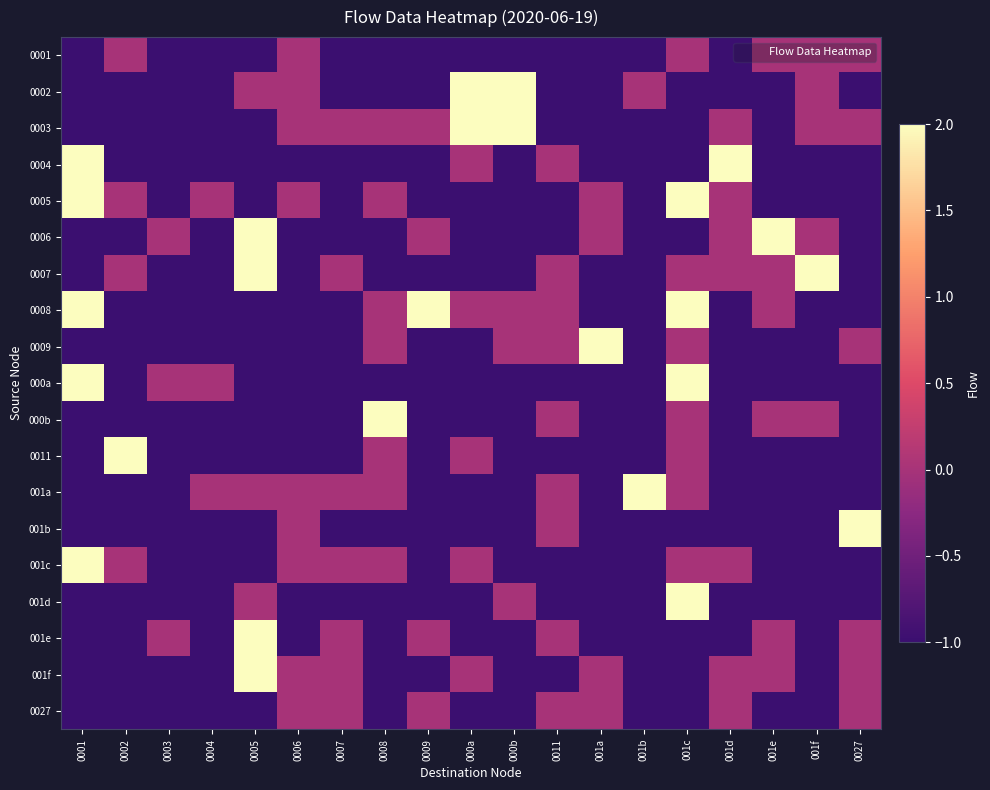

Reading right to left, list all the values displayed in this chart.

0001: 0027=0	001f=0	001e=0	001d=-1	001c=0	001b=-1	001a=-1	0011=-1	000b=-1	000a=-1	0009=-1	0008=-1	0007=-1	0006=0	0005=-1	0004=-1	0003=-1	0002=0	0001=-1
0002: 0027=-1	001f=0	001e=-1	001d=-1	001c=-1	001b=0	001a=-1	0011=-1	000b=2	000a=2	0009=-1	0008=-1	0007=-1	0006=0	0005=0	0004=-1	0003=-1	0002=-1	0001=-1
0003: 0027=0	001f=0	001e=-1	001d=0	001c=-1	001b=-1	001a=-1	0011=-1	000b=2	000a=2	0009=0	0008=0	0007=0	0006=0	0005=-1	0004=-1	0003=-1	0002=-1	0001=-1
0004: 0027=-1	001f=-1	001e=-1	001d=2	001c=-1	001b=-1	001a=-1	0011=0	000b=-1	000a=0	0009=-1	0008=-1	0007=-1	0006=-1	0005=-1	0004=-1	0003=-1	0002=-1	0001=2
0005: 0027=-1	001f=-1	001e=-1	001d=0	001c=2	001b=-1	001a=0	0011=-1	000b=-1	000a=-1	0009=-1	0008=0	0007=-1	0006=0	0005=-1	0004=0	0003=-1	0002=0	0001=2
0006: 0027=-1	001f=0	001e=2	001d=0	001c=-1	001b=-1	001a=0	0011=-1	000b=-1	000a=-1	0009=0	0008=-1	0007=-1	0006=-1	0005=2	0004=-1	0003=0	0002=-1	0001=-1
0007: 0027=-1	001f=2	001e=0	001d=0	001c=0	001b=-1	001a=-1	0011=0	000b=-1	000a=-1	0009=-1	0008=-1	0007=0	0006=-1	0005=2	0004=-1	0003=-1	0002=0	0001=-1
0008: 0027=-1	001f=-1	001e=0	001d=-1	001c=2	001b=-1	001a=-1	0011=0	000b=0	000a=0	0009=2	0008=0	0007=-1	0006=-1	0005=-1	0004=-1	0003=-1	0002=-1	0001=2
0009: 0027=0	001f=-1	001e=-1	001d=-1	001c=0	001b=-1	001a=2	0011=0	000b=0	000a=-1	0009=-1	0008=0	0007=-1	0006=-1	0005=-1	0004=-1	0003=-1	0002=-1	0001=-1
000a: 0027=-1	001f=-1	001e=-1	001d=-1	001c=2	001b=-1	001a=-1	0011=-1	000b=-1	000a=-1	0009=-1	0008=-1	0007=-1	0006=-1	0005=-1	0004=0	0003=0	0002=-1	0001=2
000b: 0027=-1	001f=0	001e=0	001d=-1	001c=0	001b=-1	001a=-1	0011=0	000b=-1	000a=-1	0009=-1	0008=2	0007=-1	0006=-1	0005=-1	0004=-1	0003=-1	0002=-1	0001=-1
0011: 0027=-1	001f=-1	001e=-1	001d=-1	001c=0	001b=-1	001a=-1	0011=-1	000b=-1	000a=0	0009=-1	0008=0	0007=-1	0006=-1	0005=-1	0004=-1	0003=-1	0002=2	0001=-1
001a: 0027=-1	001f=-1	001e=-1	001d=-1	001c=0	001b=2	001a=-1	0011=0	000b=-1	000a=-1	0009=-1	0008=0	0007=0	0006=0	0005=0	0004=0	0003=-1	0002=-1	0001=-1
001b: 0027=2	001f=-1	001e=-1	001d=-1	001c=-1	001b=-1	001a=-1	0011=0	000b=-1	000a=-1	0009=-1	0008=-1	0007=-1	0006=0	0005=-1	0004=-1	0003=-1	0002=-1	0001=-1
001c: 0027=-1	001f=-1	001e=-1	001d=0	001c=0	001b=-1	001a=-1	0011=-1	000b=-1	000a=0	0009=-1	0008=0	0007=0	0006=0	0005=-1	0004=-1	0003=-1	0002=0	0001=2
001d: 0027=-1	001f=-1	001e=-1	001d=-1	001c=2	001b=-1	001a=-1	0011=-1	000b=0	000a=-1	0009=-1	0008=-1	0007=-1	0006=-1	0005=0	0004=-1	0003=-1	0002=-1	0001=-1
001e: 0027=0	001f=-1	001e=0	001d=-1	001c=-1	001b=-1	001a=-1	0011=0	000b=-1	000a=-1	0009=0	0008=-1	0007=0	0006=-1	0005=2	0004=-1	0003=0	0002=-1	0001=-1
001f: 0027=0	001f=-1	001e=0	001d=0	001c=-1	001b=-1	001a=0	0011=-1	000b=-1	000a=0	0009=-1	0008=-1	0007=0	0006=0	0005=2	0004=-1	0003=-1	0002=-1	0001=-1
0027: 0027=0	001f=-1	001e=-1	001d=0	001c=-1	001b=-1	001a=0	0011=0	000b=-1	000a=-1	0009=0	0008=-1	0007=0	0006=0	0005=-1	0004=-1	0003=-1	0002=-1	0001=-1